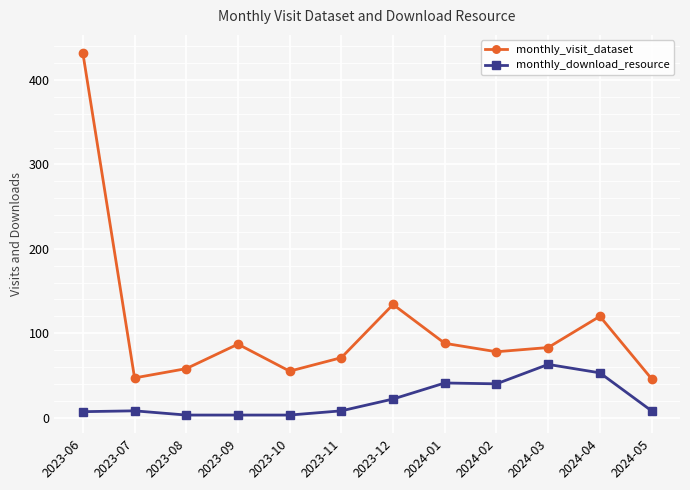

What is the average value of the monthly_visit_dataset series?

108